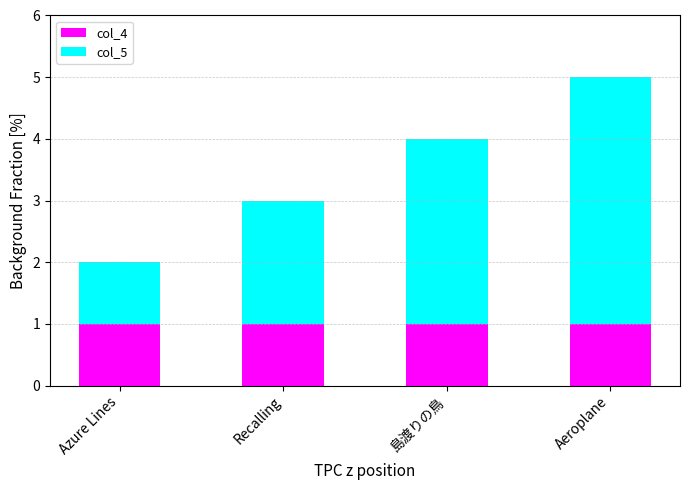

Is it true that col_4 equals 1 at 島渡りの鳥?

True